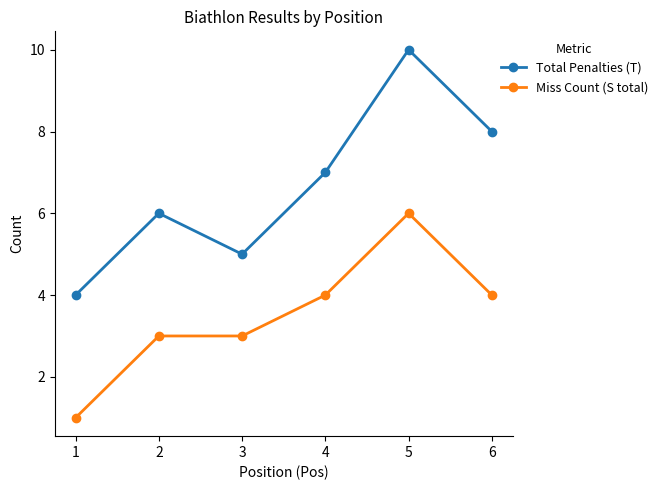

List the series in order of their overall mean, lowest first.

Miss Count (S total), Total Penalties (T)